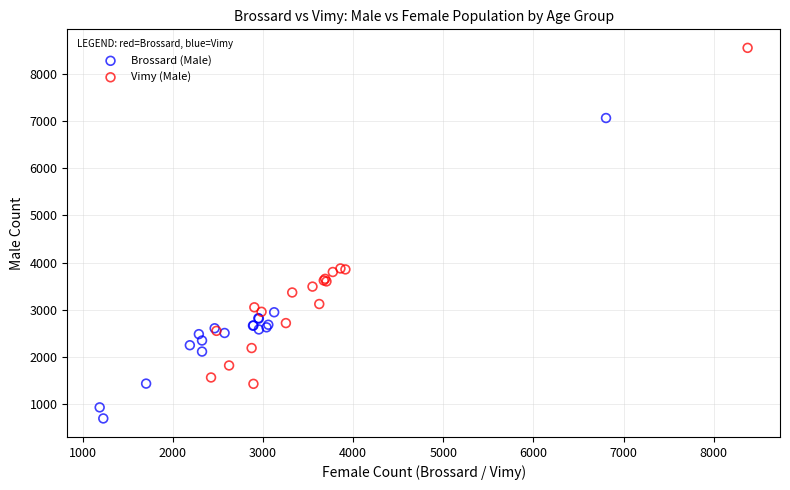

Which series has the widest spread of Y values?

Vimy (Male)